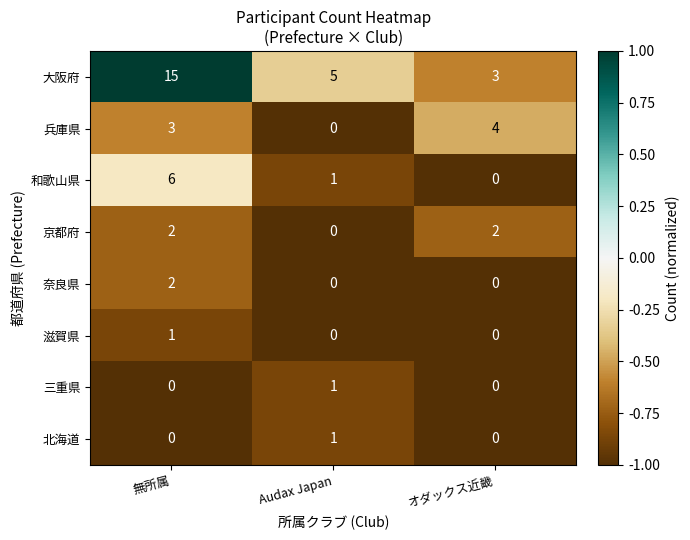

Which series has the largest range (max minus min)?

大阪府